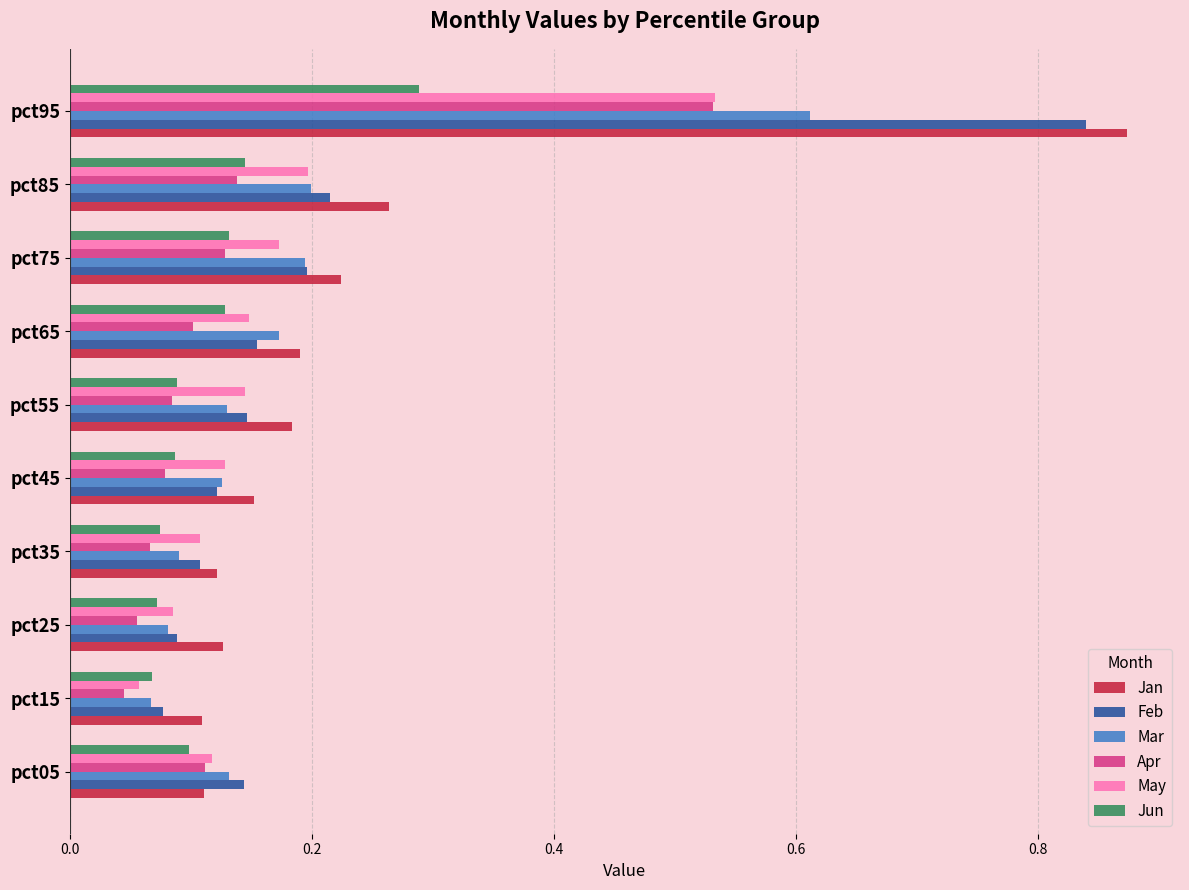

At which label does Jan reach its peak?

pct95